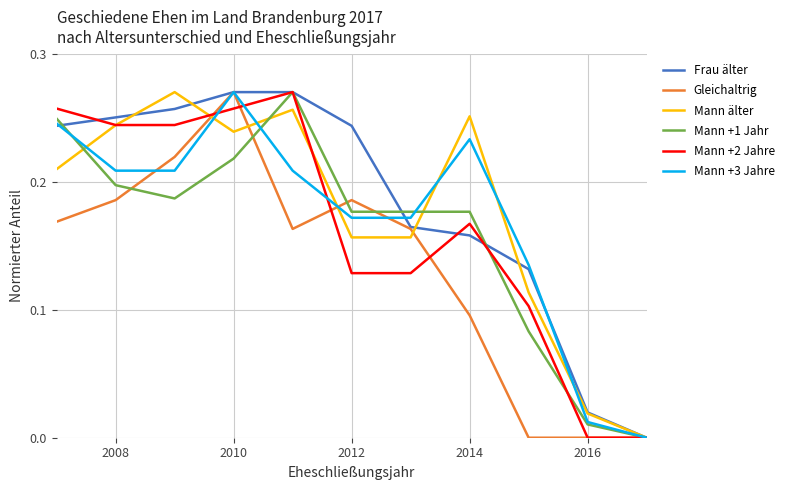

The Gleichaltrig series shows 0.0 at 2016. True or false?

True